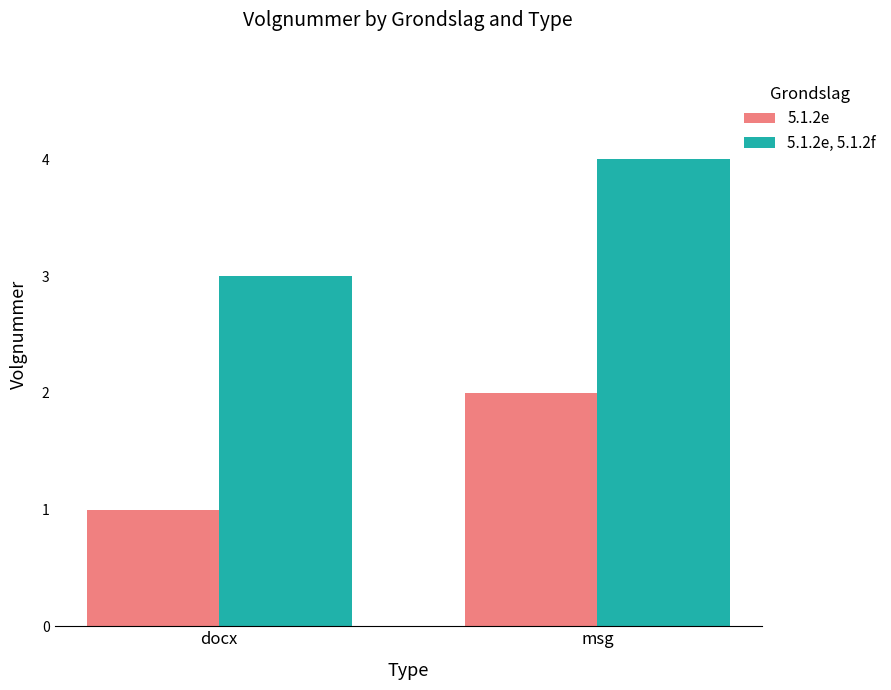

What are all the series names shown in the legend?

5.1.2e, 5.1.2e, 5.1.2f